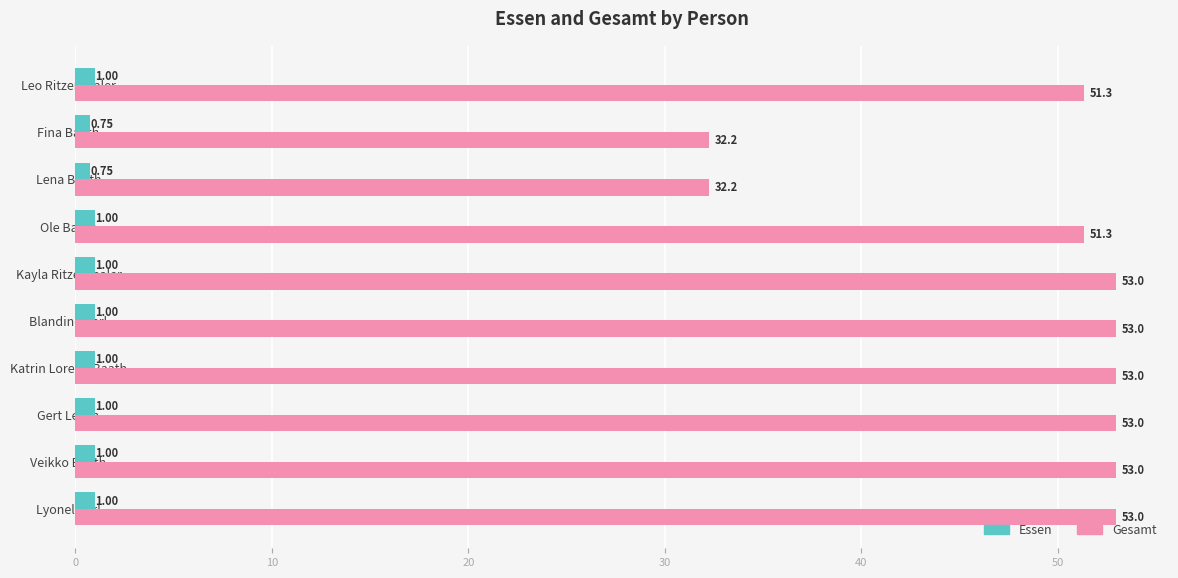

Rank the series at Ole Baath from lowest to highest value.

Essen, Gesamt